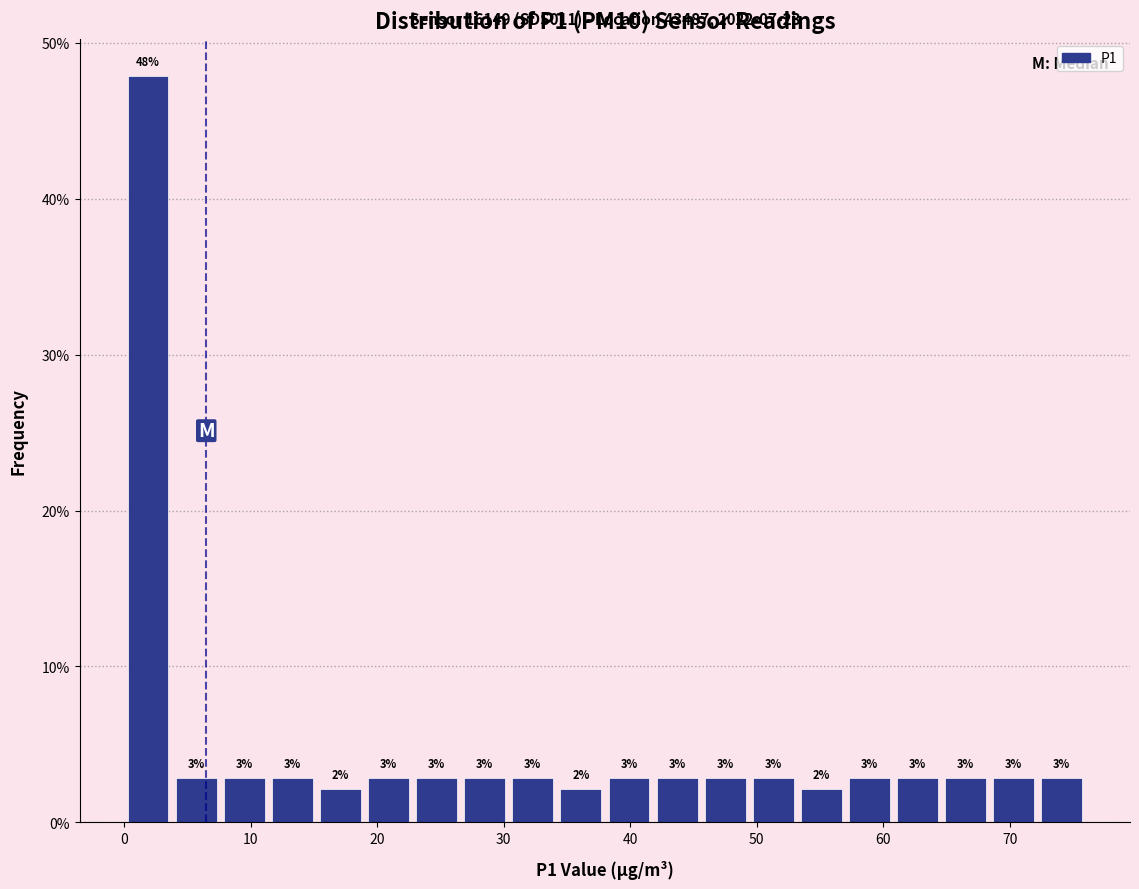

Around what value on the x-axis is the tallest bar? Give the approximate position of its centre, as read against the axis.

2